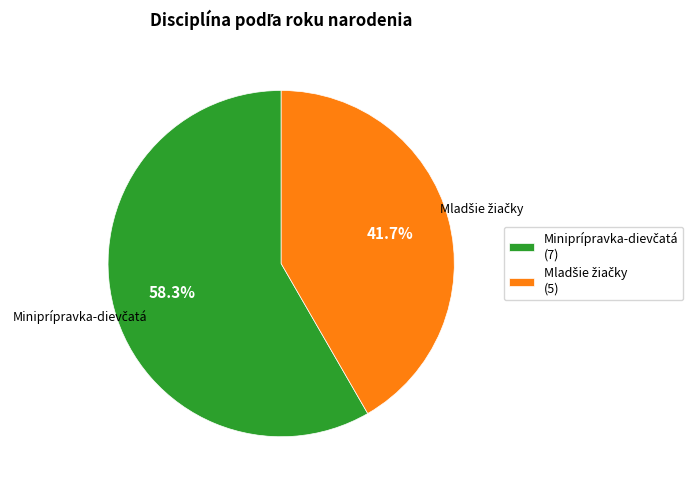

Does any single category account for the majority?

Yes